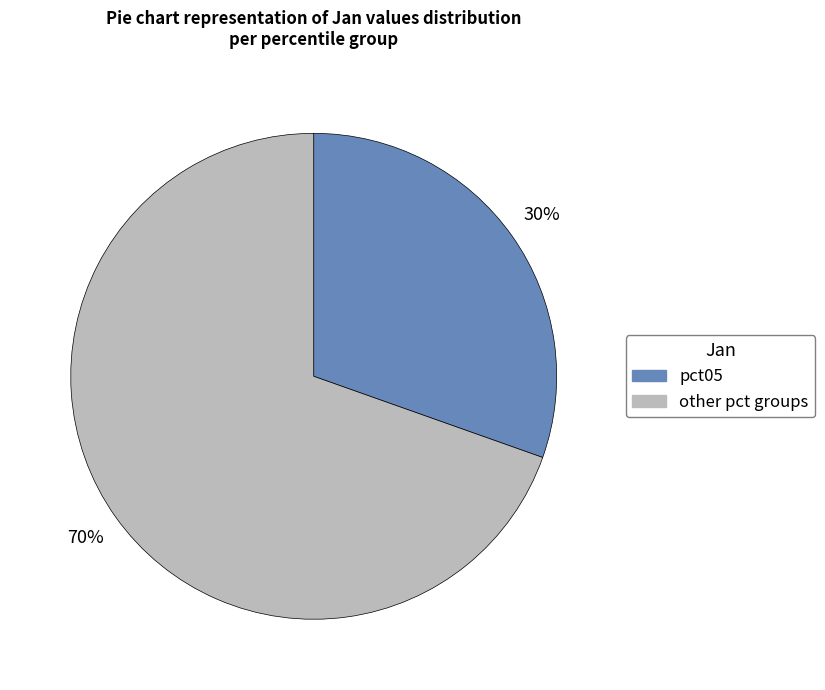

How many slices are in this pie chart?

2